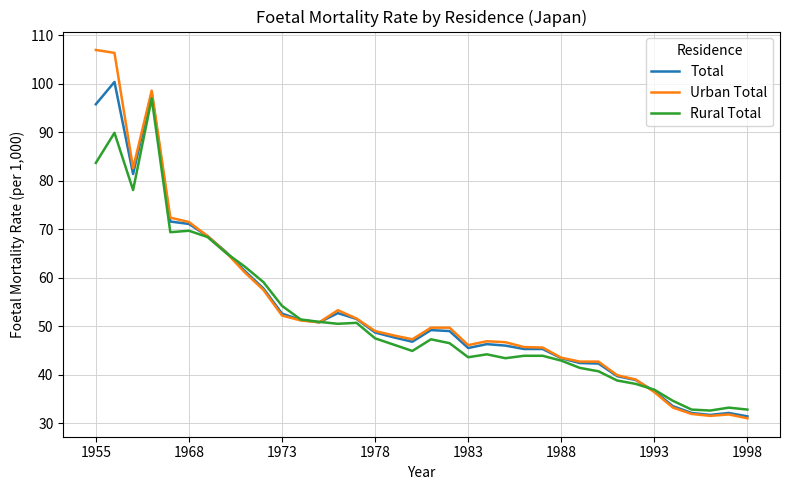

Which series has the widest spread of values?

Urban Total